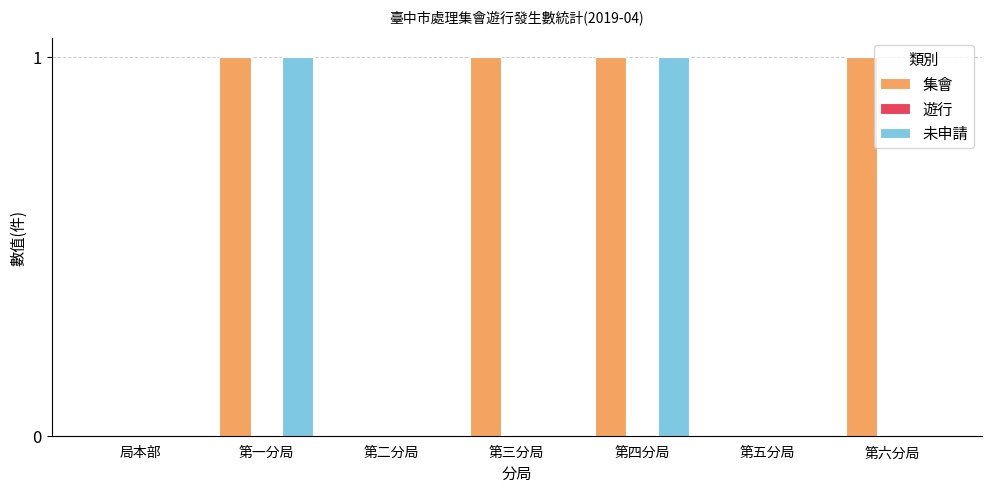

Which series has the largest total across all categories?

集會